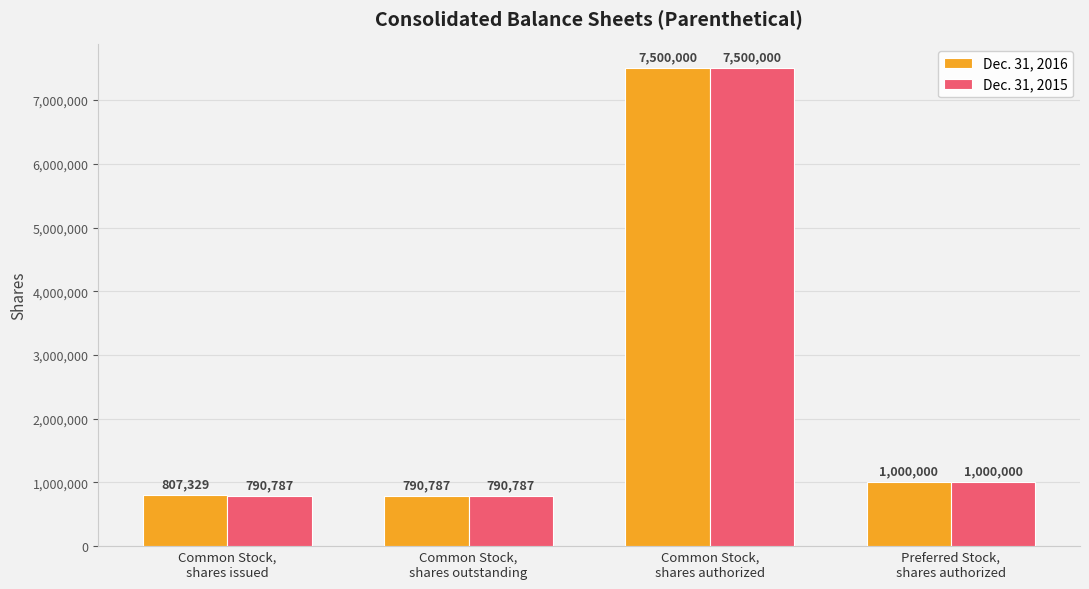

What position from the left is Preferred Stock,
shares authorized?

4